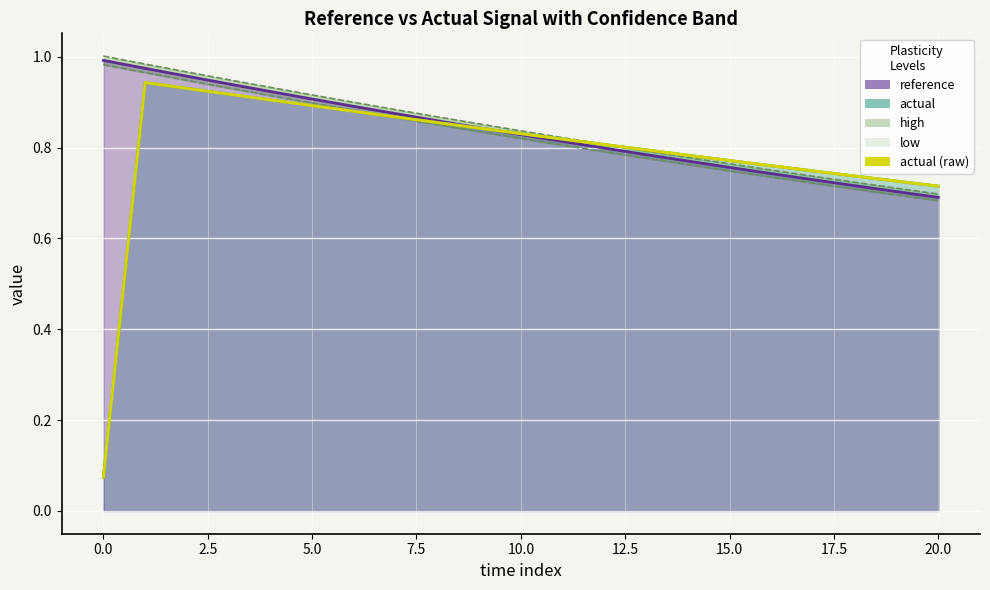

True or false: reference has more than 2 points higher than both neighbors.

False